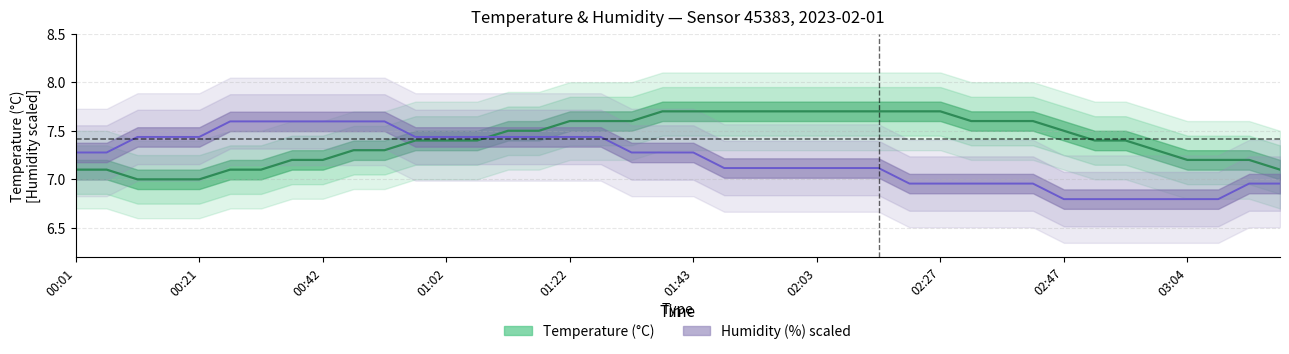

At which label does humidity first exceed 7?

00:01